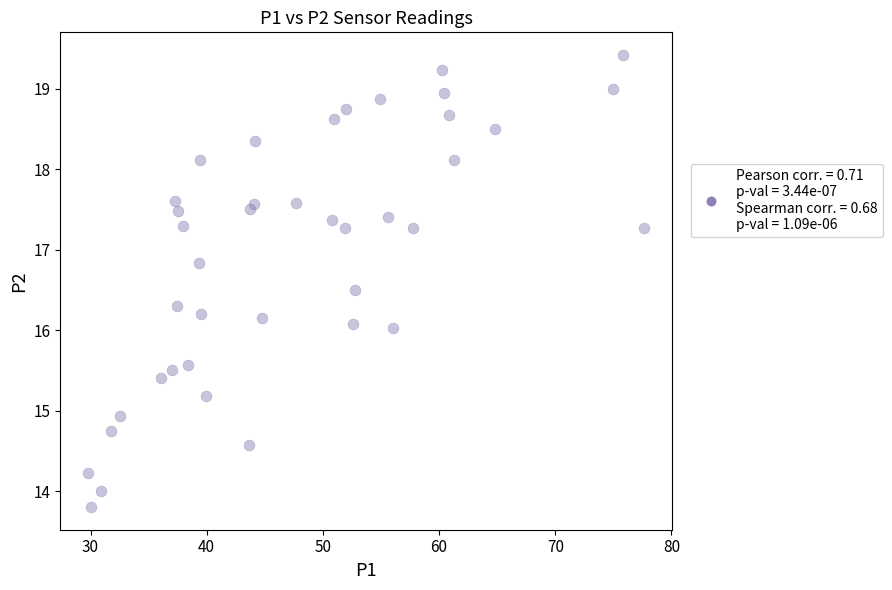

What is the range of Y values (max minus min)?

5.6